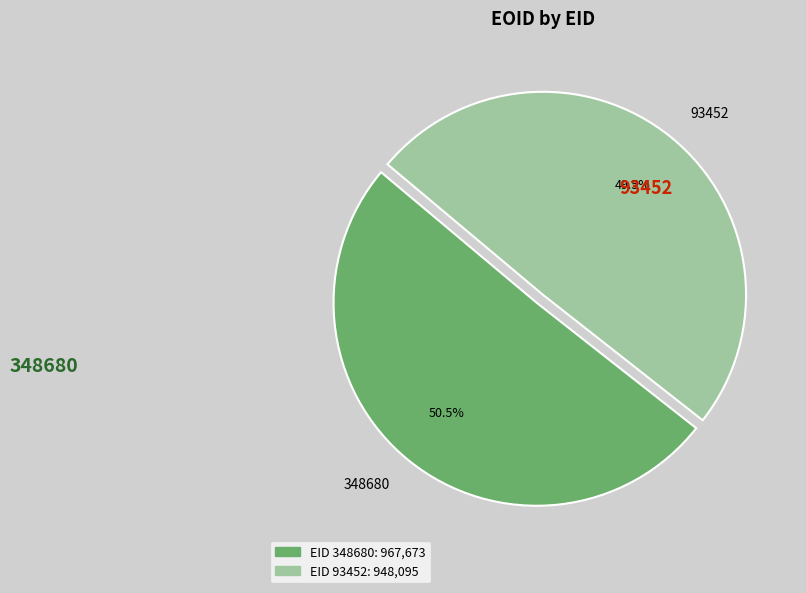

Which slice is the largest?

348680